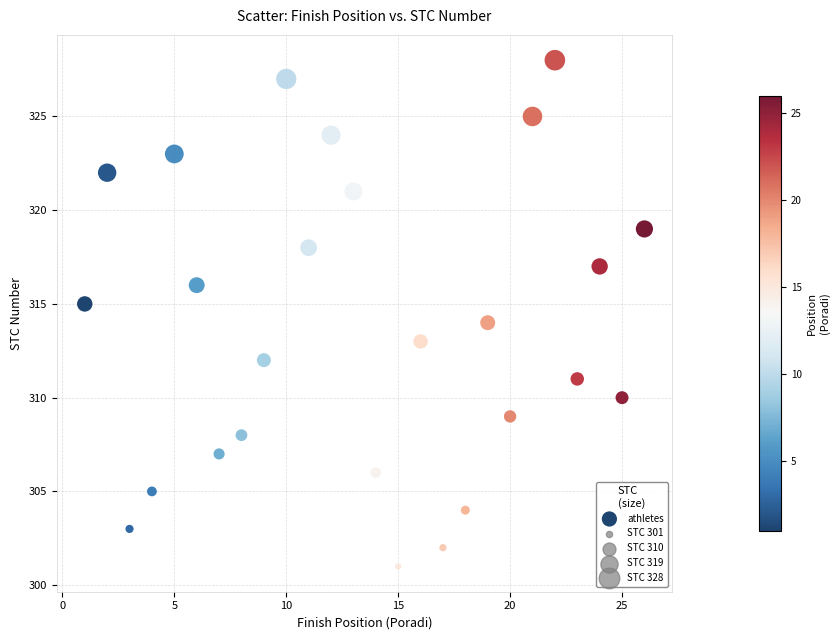

What is the range of Y values (max minus min)?

27